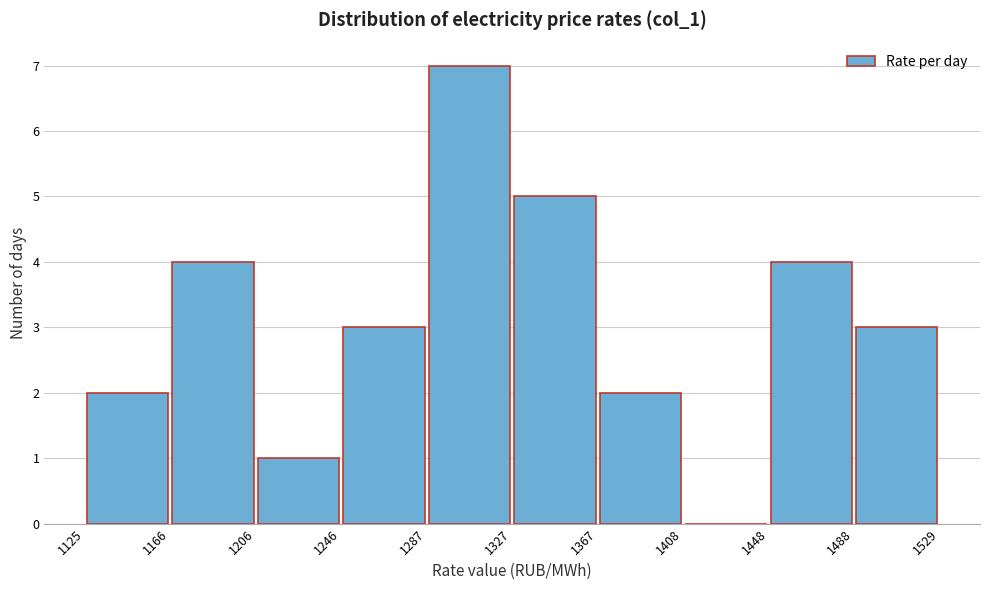

Reading left to right, transcribe this chart: for each bar, give the range it covers on the x-axis and its height. The values are not printed on the chart, so give them approximately, as read against the axis.

1125 to 1166: 2
1166 to 1206: 4
1206 to 1246: 1
1246 to 1287: 3
1287 to 1327: 7
1327 to 1367: 5
1367 to 1408: 2
1408 to 1448: 0
1448 to 1488: 4
1488 to 1529: 3